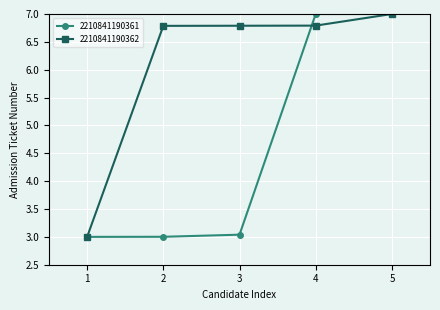

True or false: 2210841190362 has more than 2 points higher than both neighbors.

False